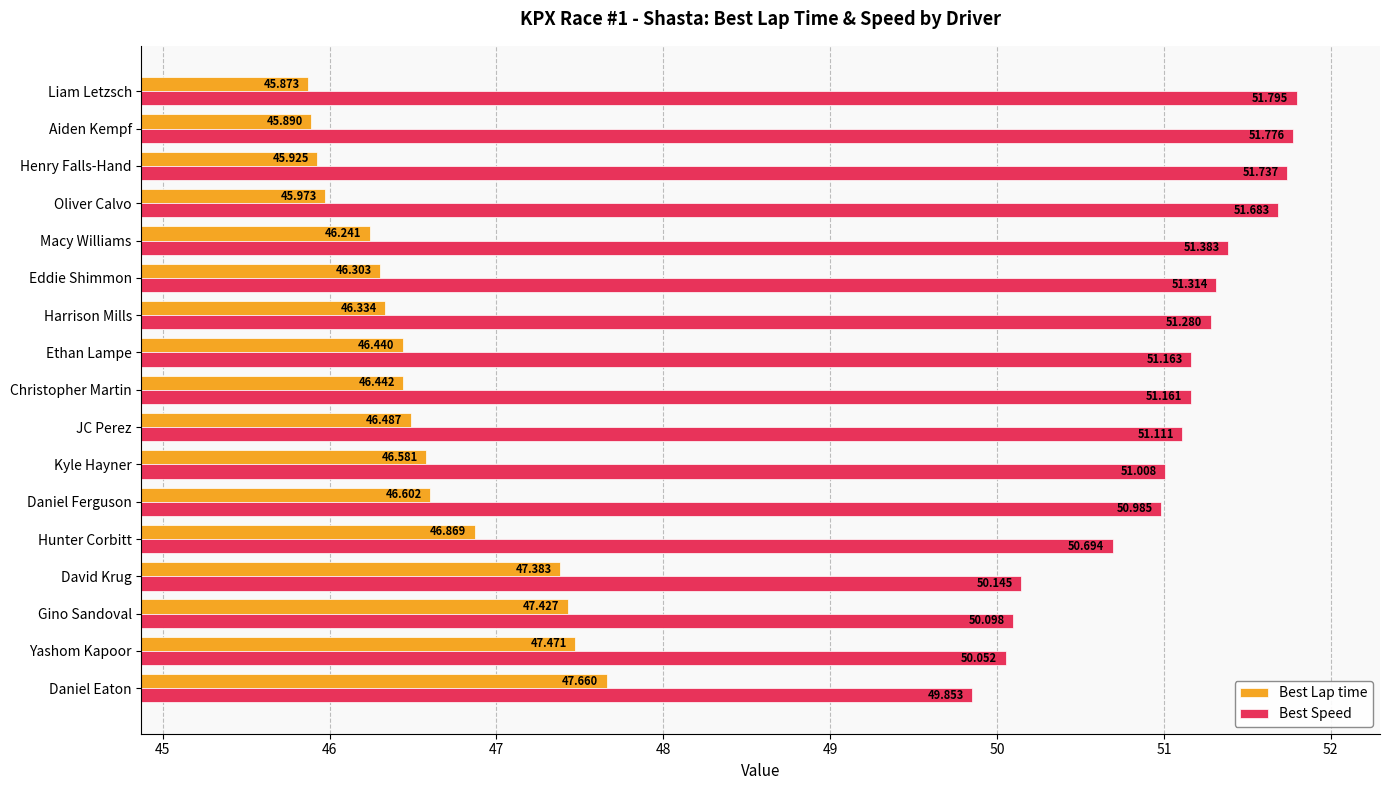

Which category has the lowest value across all series?

Liam Letzsch